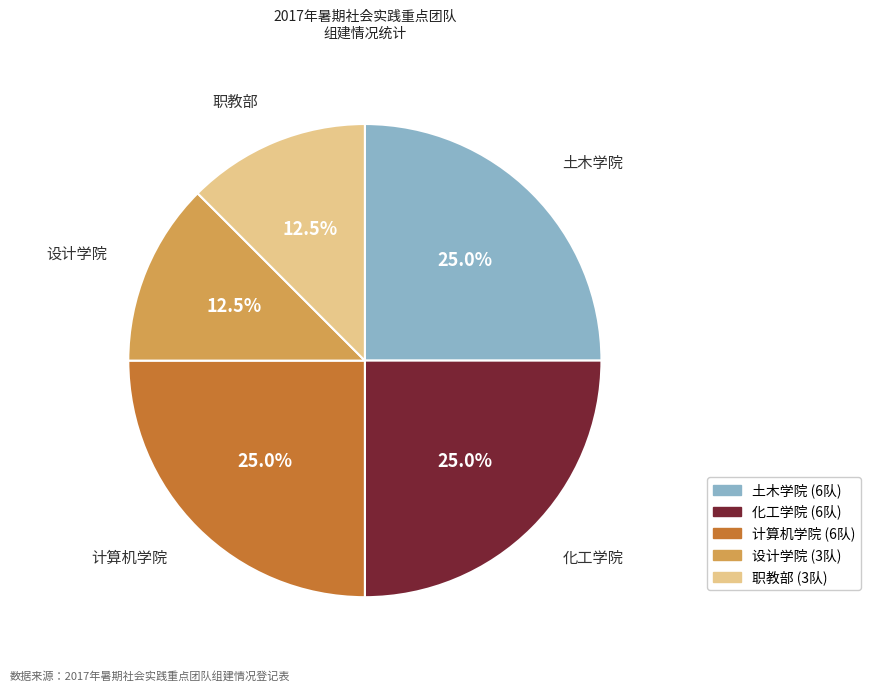

What portion of the pie excludes 设计学院?

87.5%